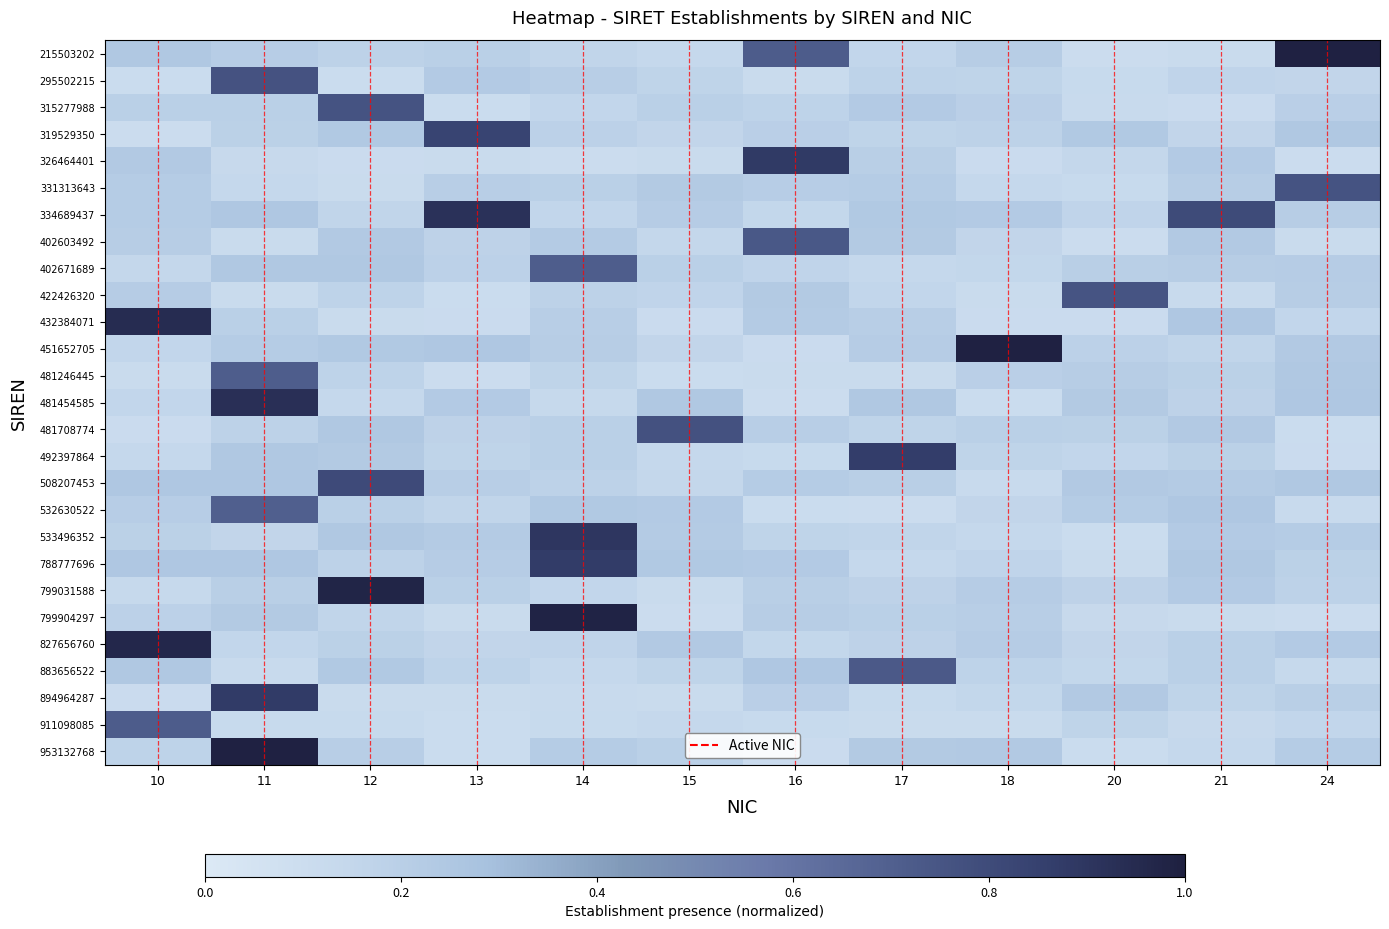

Count the number of categories in the chart.

12